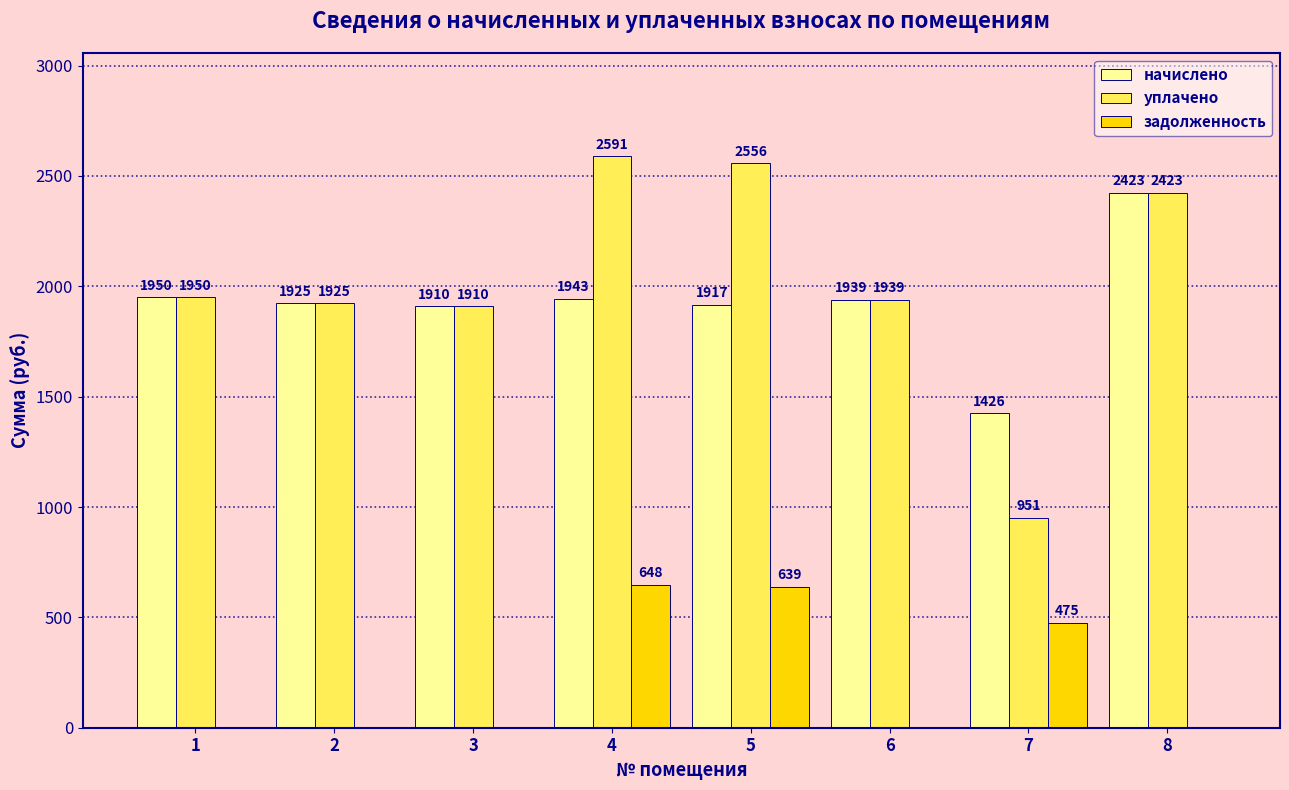

Which series changed the most between 2 and 4?

уплачено